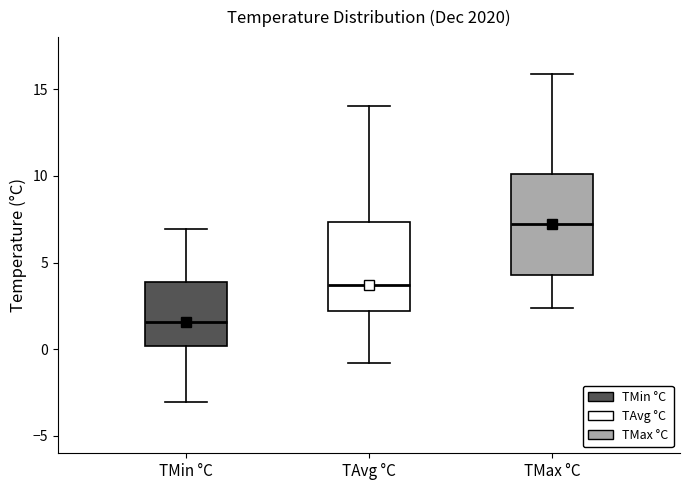

Which box has the highest median line?

TMax °C